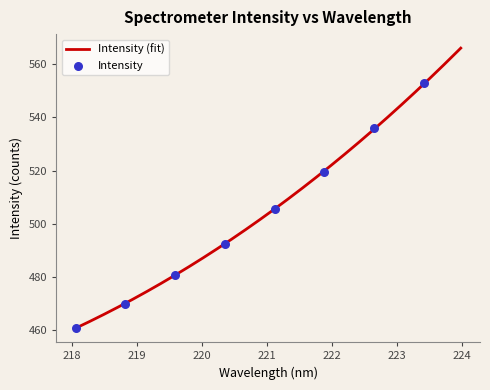

What is the change in value from 218.0596 to 219.0156?

+11.7